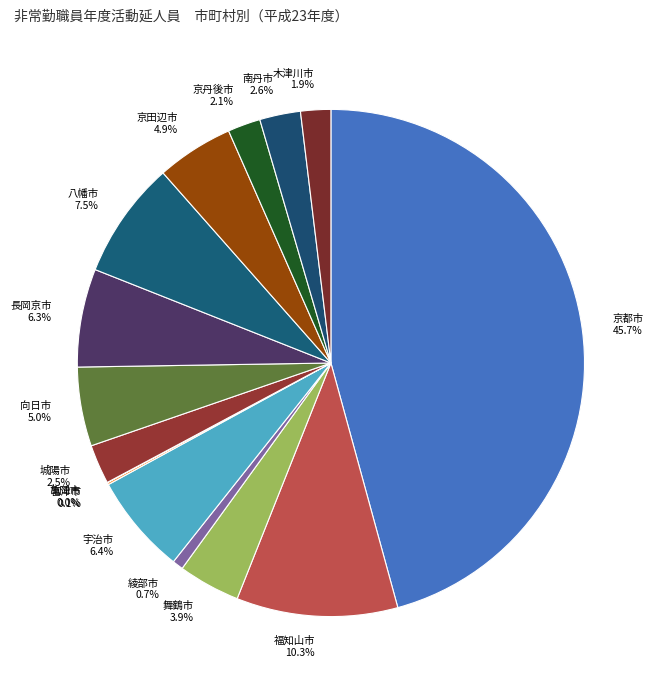

What percentage is the 福知山市 slice, to the nearest percent?

10%